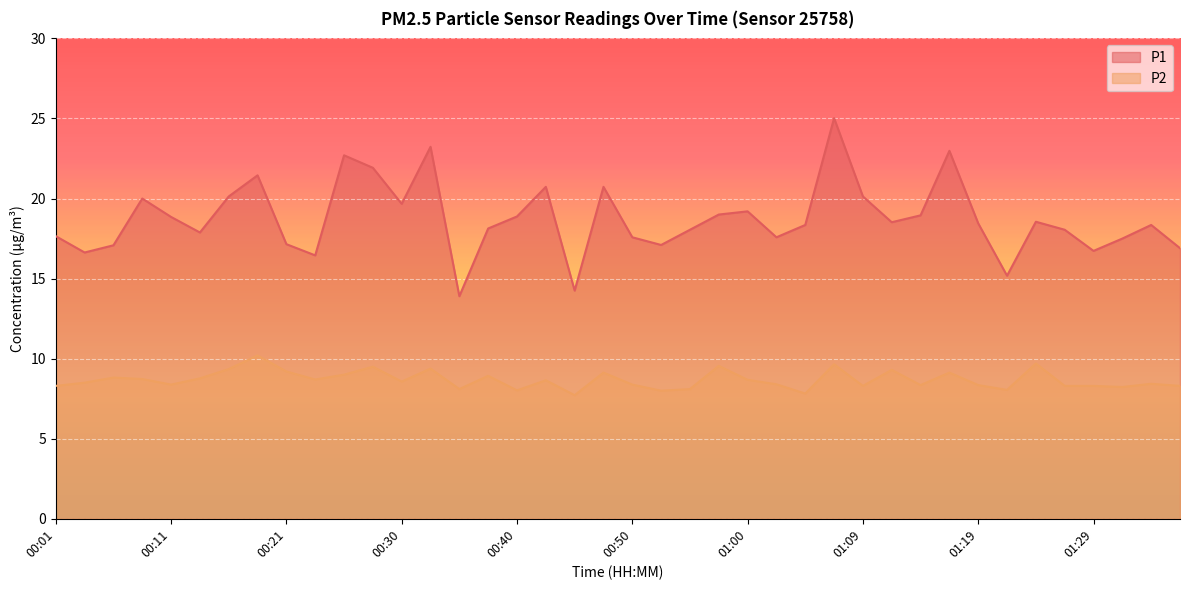

In P2, how many points are lower than both neighbors (excluding endpoints)?

12